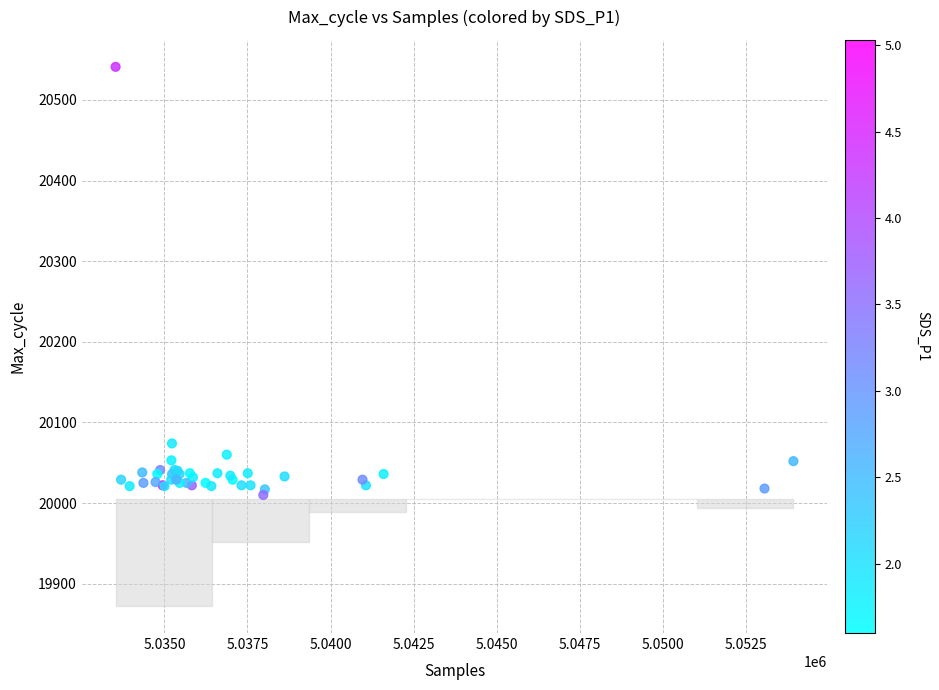

What Y value in the scatter plot is closest to 20275?

20074